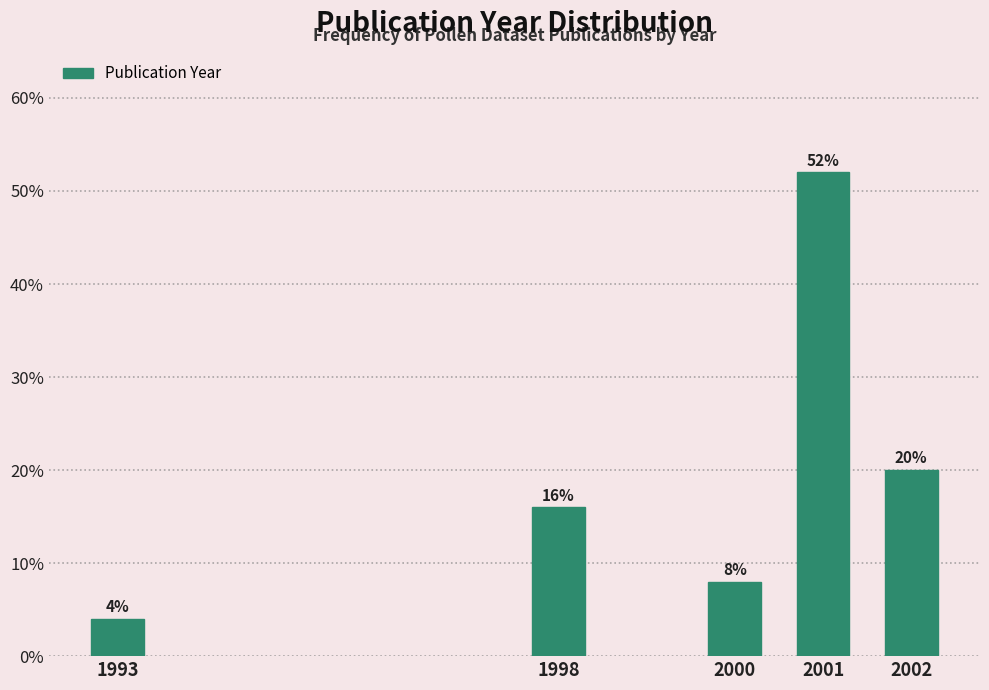

Reading left to right, transcribe all the data shown in this chart.

4	16	8	52	20